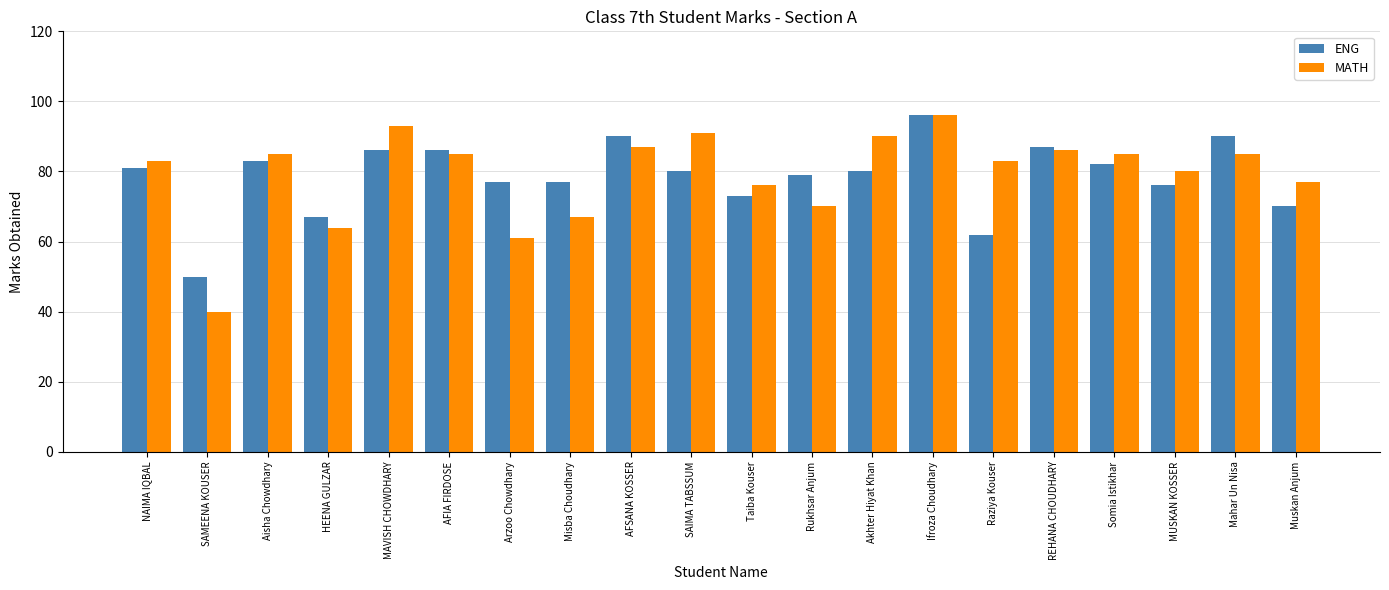

Where does the ENG series first go above 80?

NAIMA IQBAL